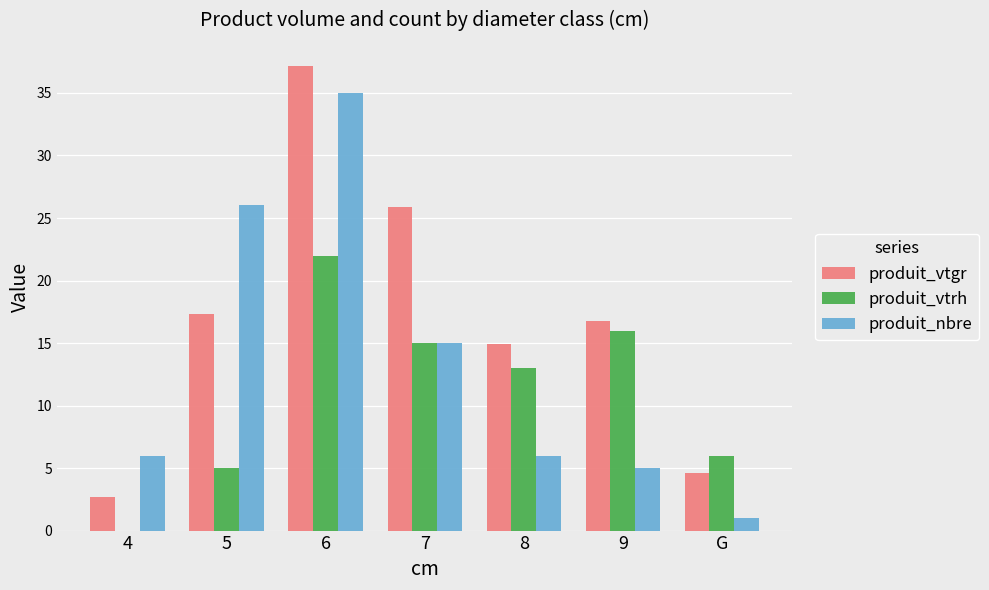

What is the spread (max minus min) of values at 8?

8.9